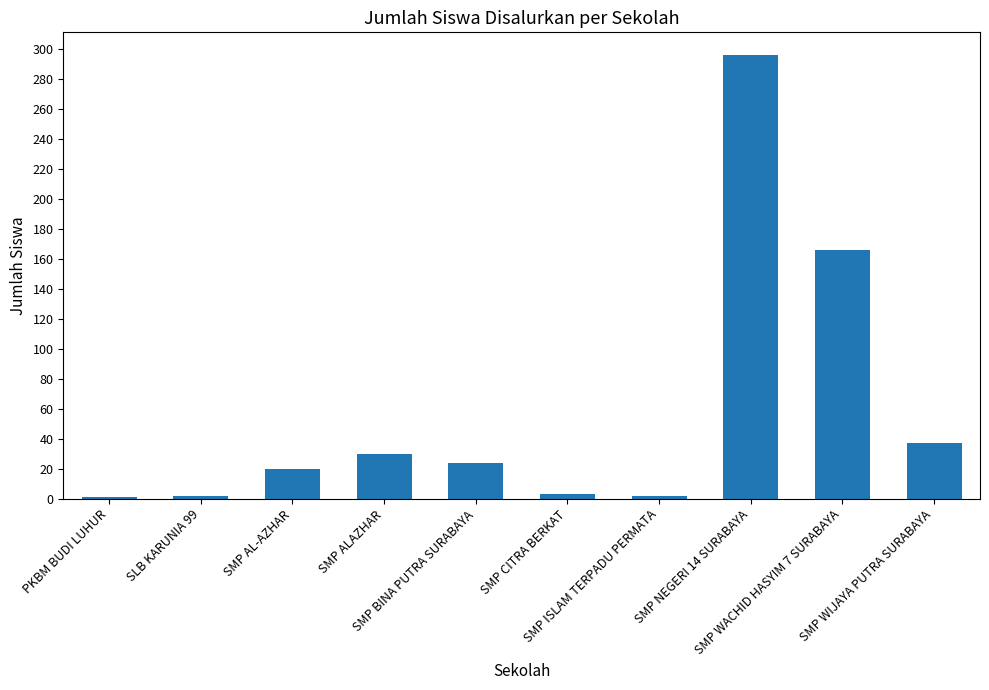

What is the label of the 2nd bar from the left?

SLB KARUNIA 99